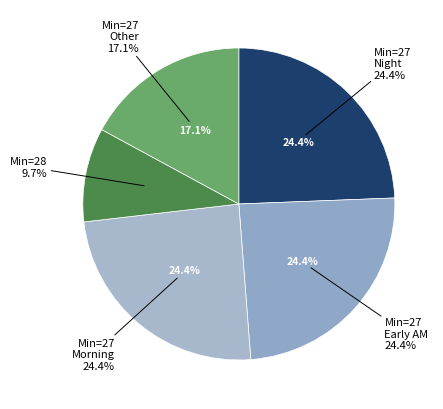

Approximately how many times larger is the value at 27 compared to 27?

1.0